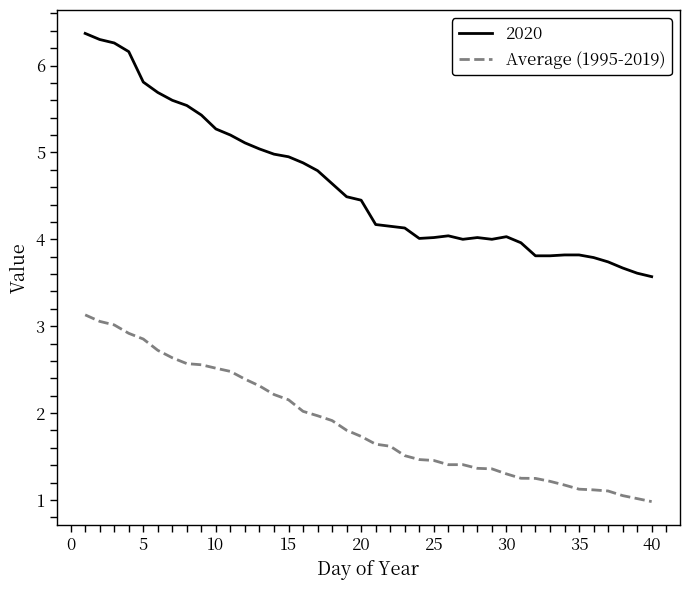

Which series has the largest range (max minus min)?

2020